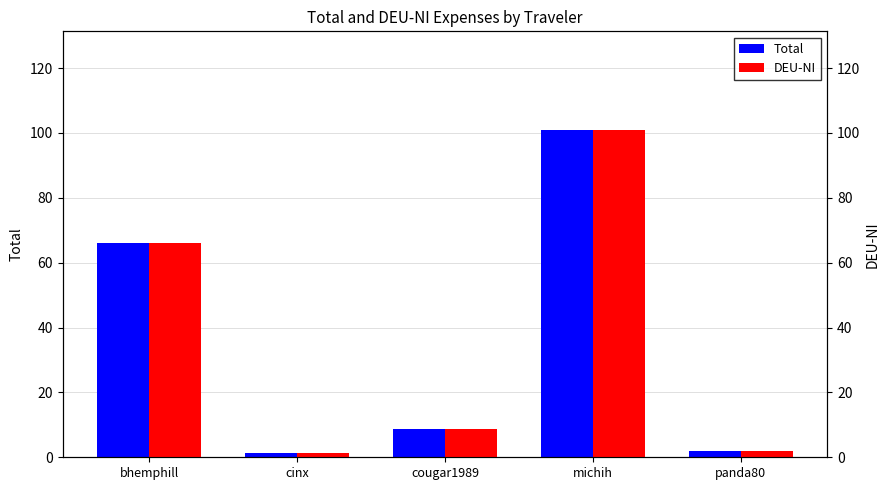

What is the maximum value shown in the chart?

101.0